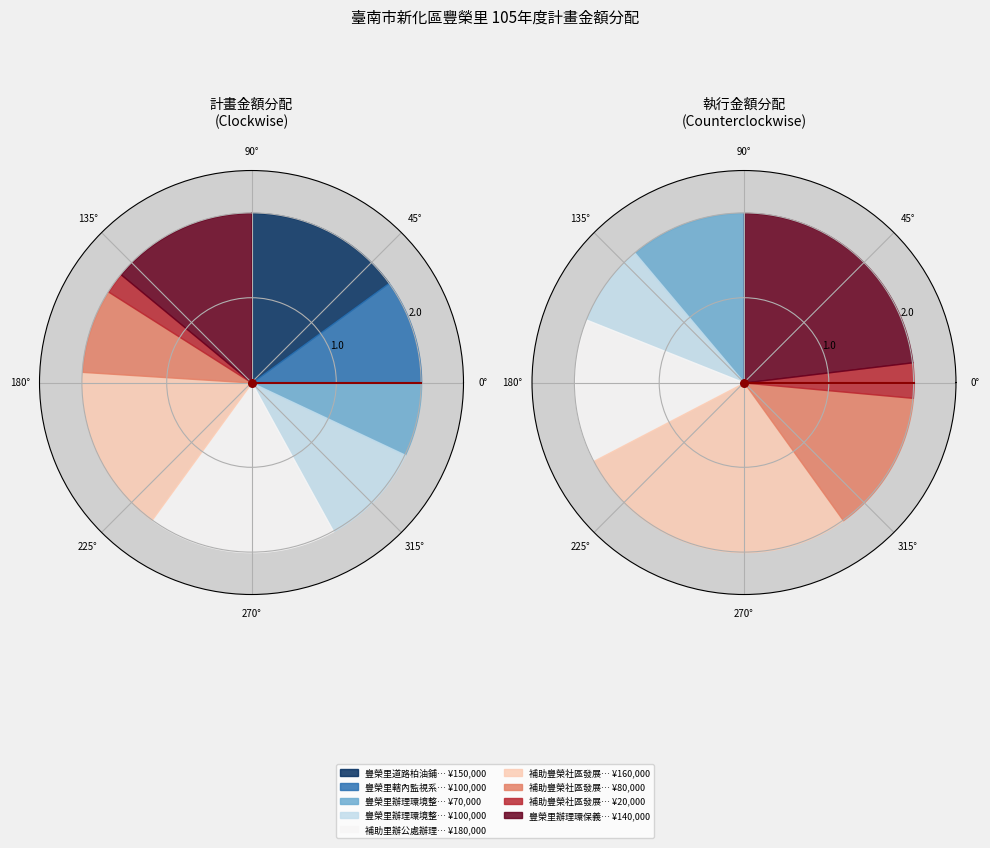

Is there a majority slice in this chart?

No